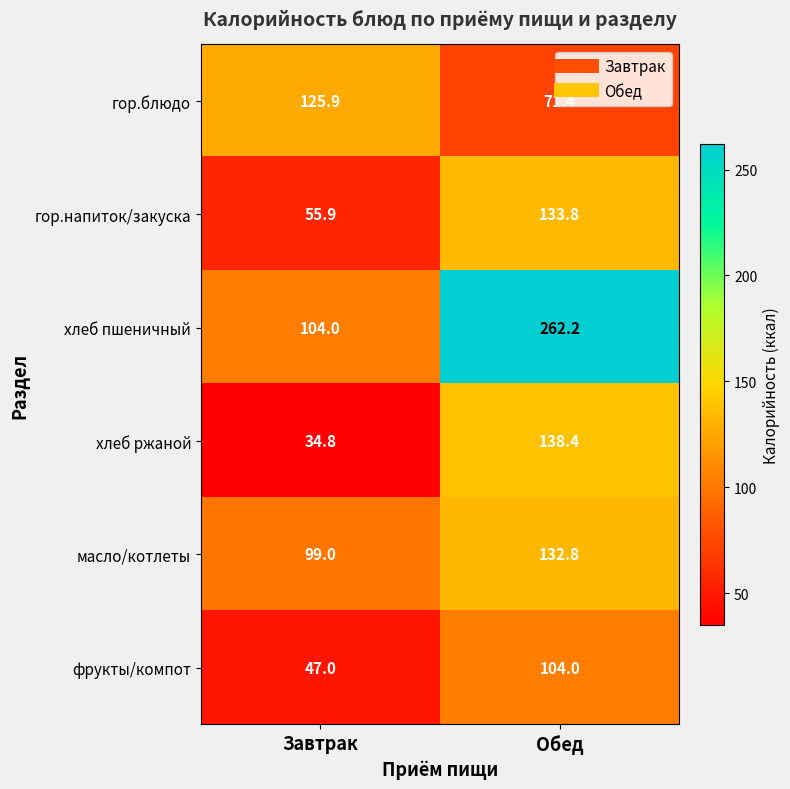

At Завтрак, list the series in order from smallest to largest.

хлеб ржаной, фрукты/компот, гор.напиток/закуска, масло/котлеты, хлеб пшеничный, гор.блюдо